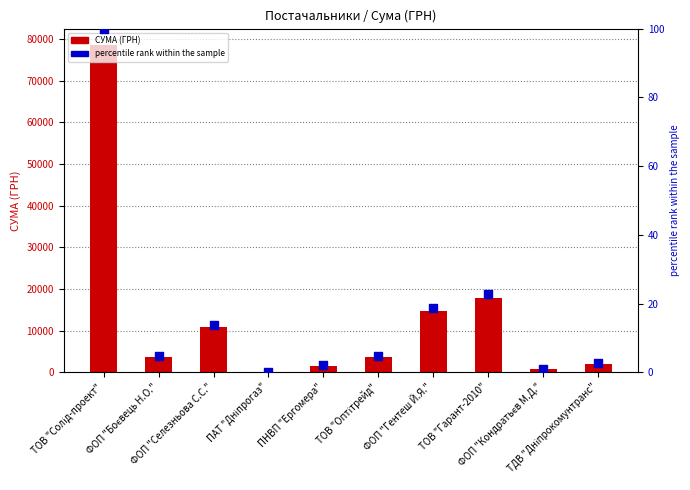

Which series contains the highest Y value?

СУМА (ГРН)